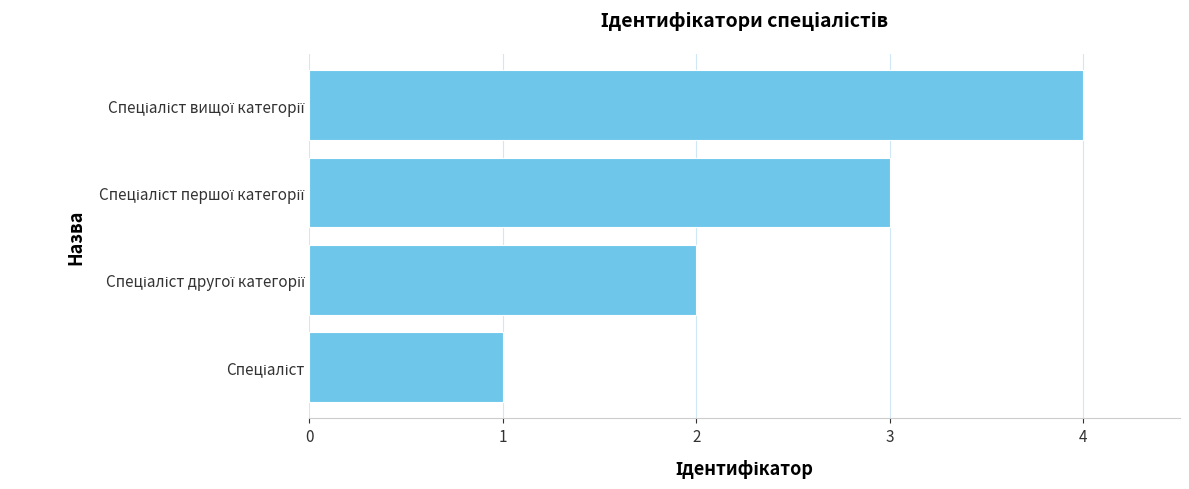

How many data points are less than 3?

2